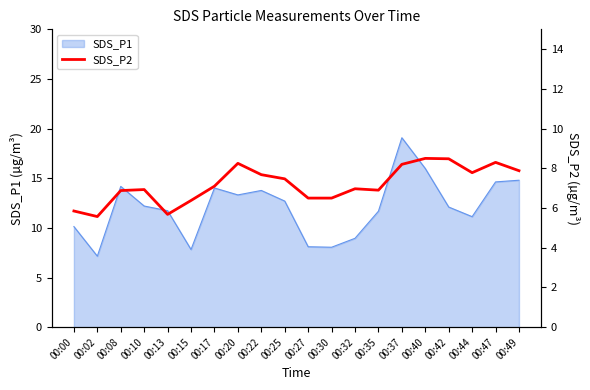

Is it true that the value at 00:44 is 4.4?

False